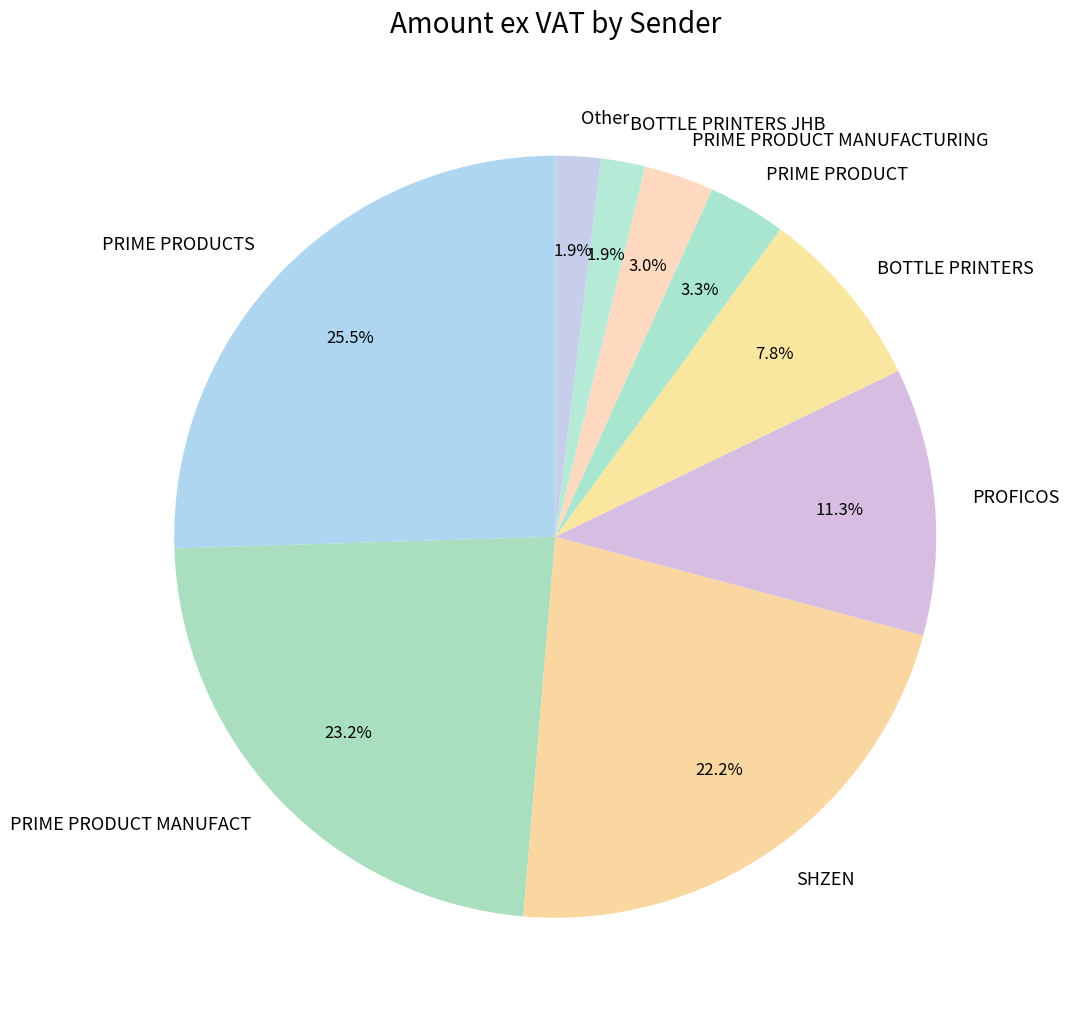

Which slice is the largest?

PRIME PRODUCTS